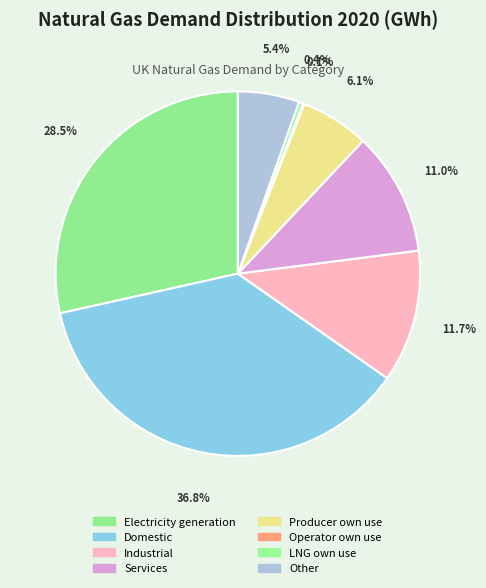

Which category has the smallest portion of the pie?

Operator own use